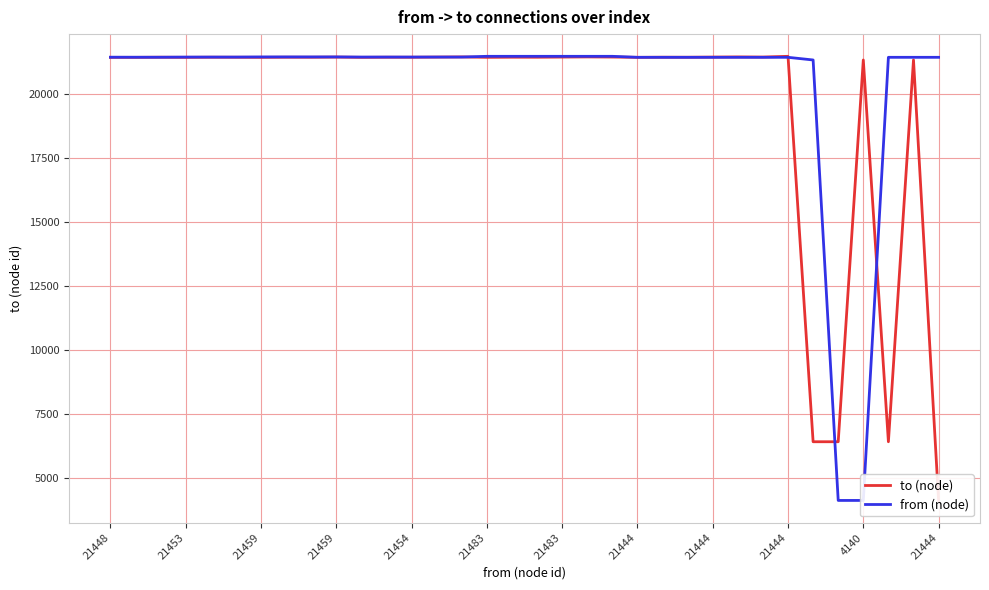

After their last crossing, which series has the higher values: to (node) or from (node)?

from (node)